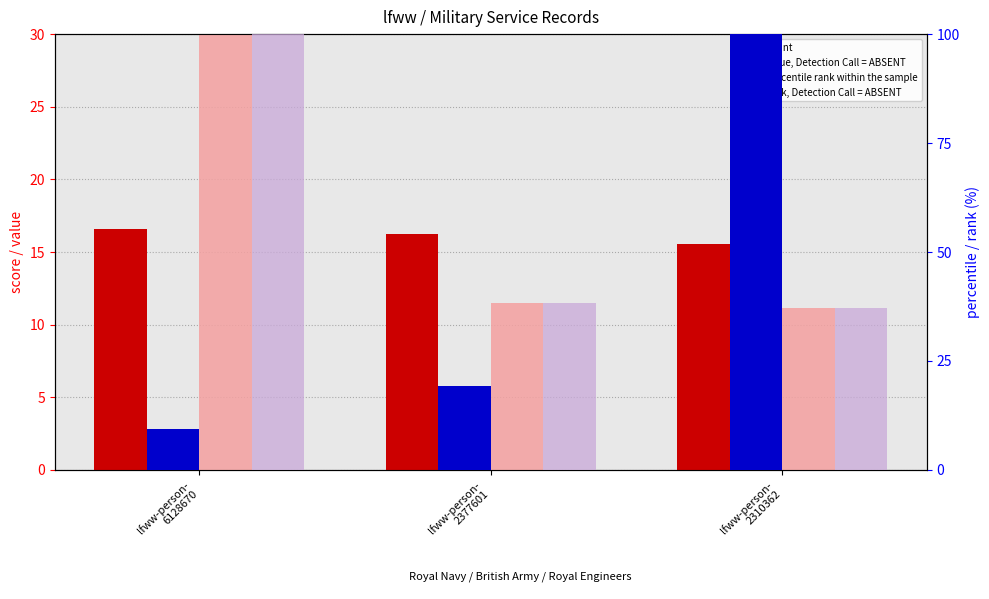

What is the sum of the rank, Detection Call = ABSENT values at lfww-person-
6128670 and lfww-person-
2377601?

138.2